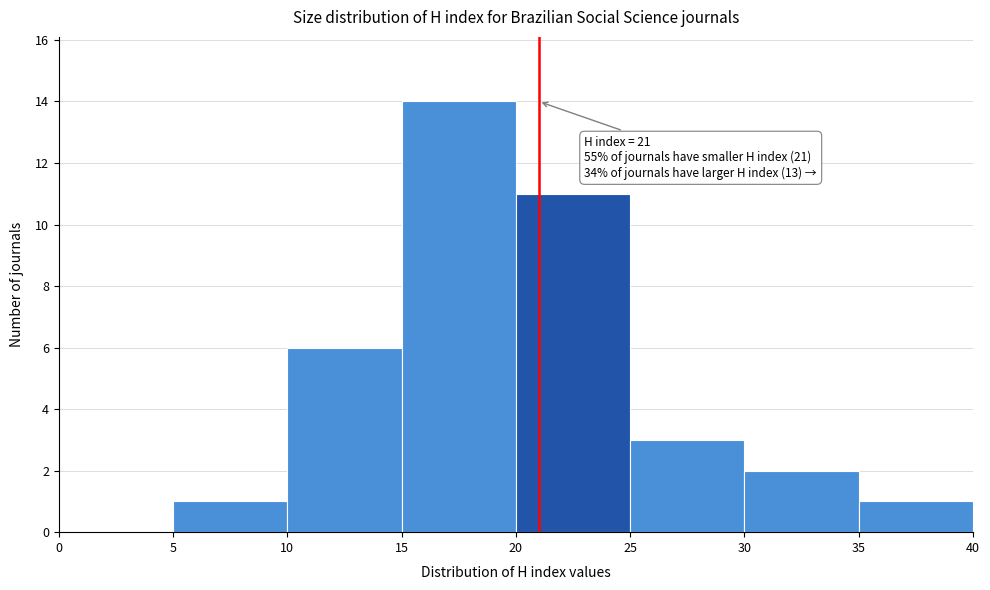

Which range on the x-axis has the tallest bar?

15 to 20